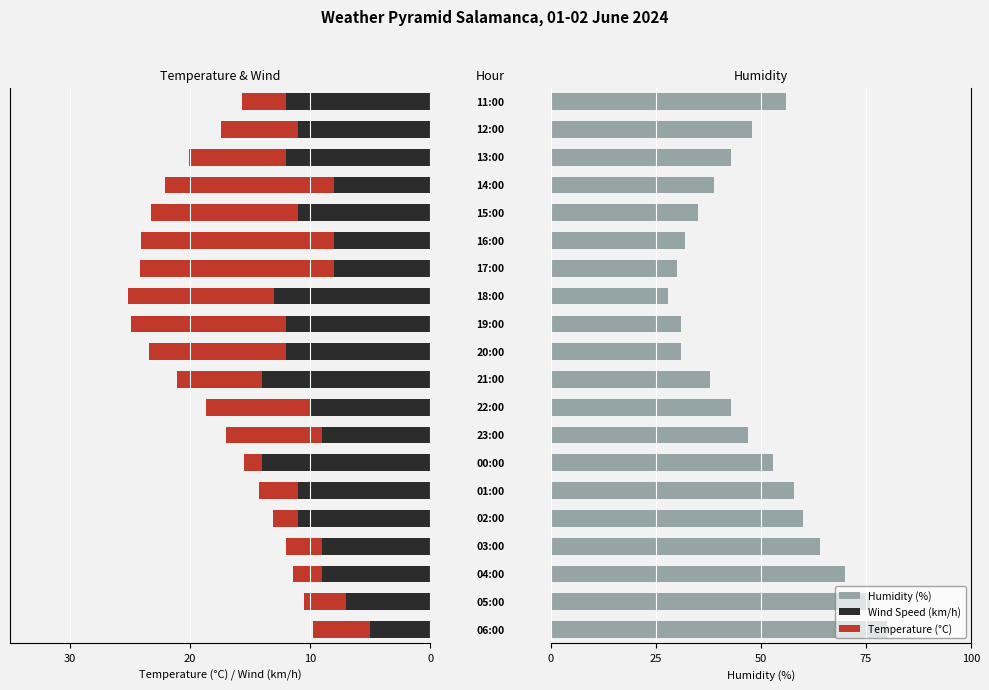

How many data points does each series have?

20